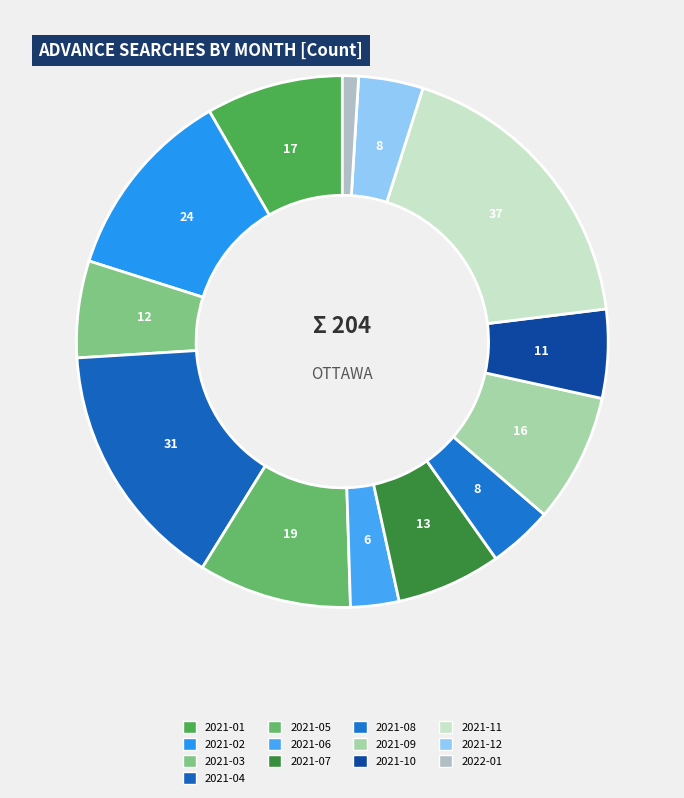

Combined, what portion of the pie is 2021-05 and 2021-09?

17.2%